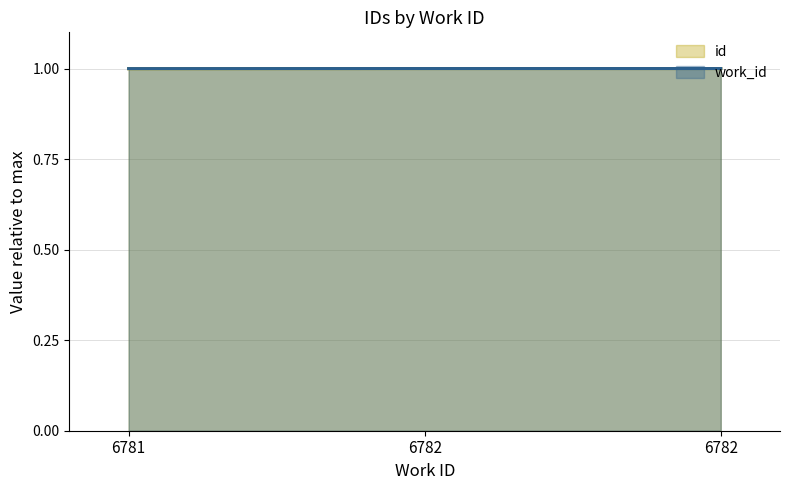

What is the sum of the work_id values at 6782 and 6781?

2.0